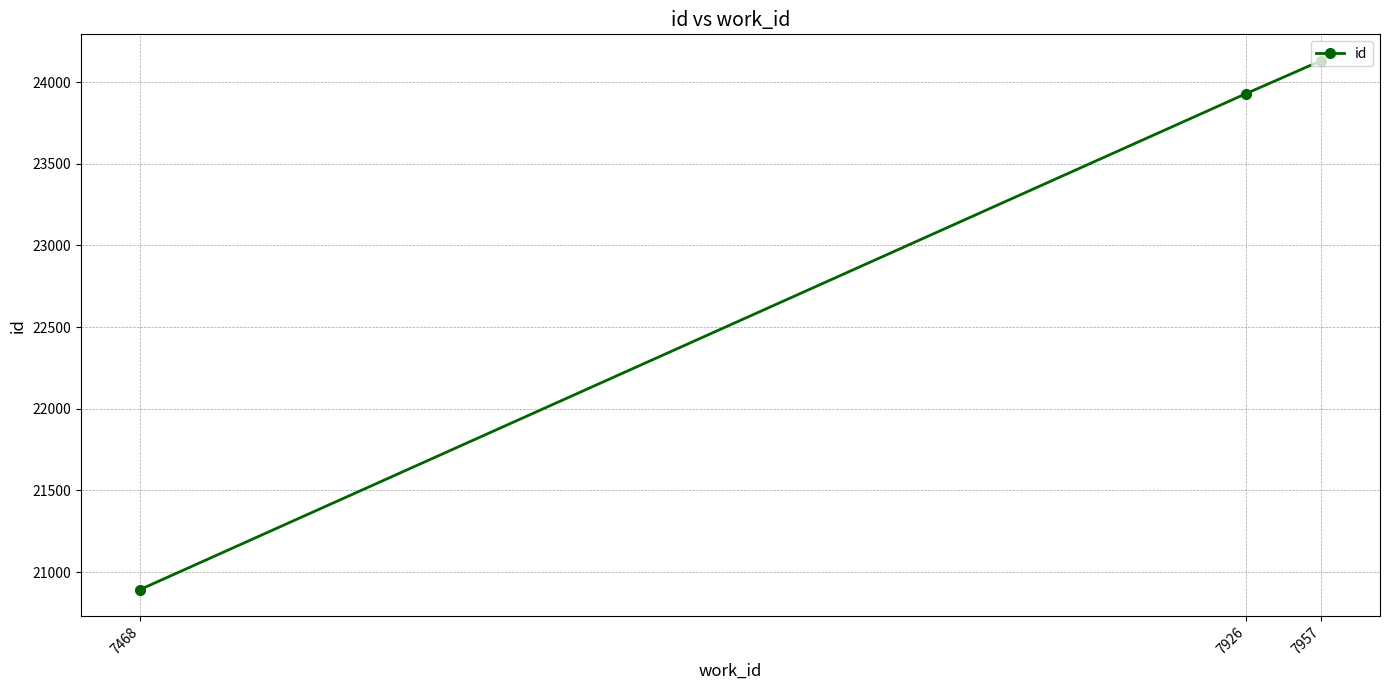

True or false: the data shows 16104 at 7926.

False